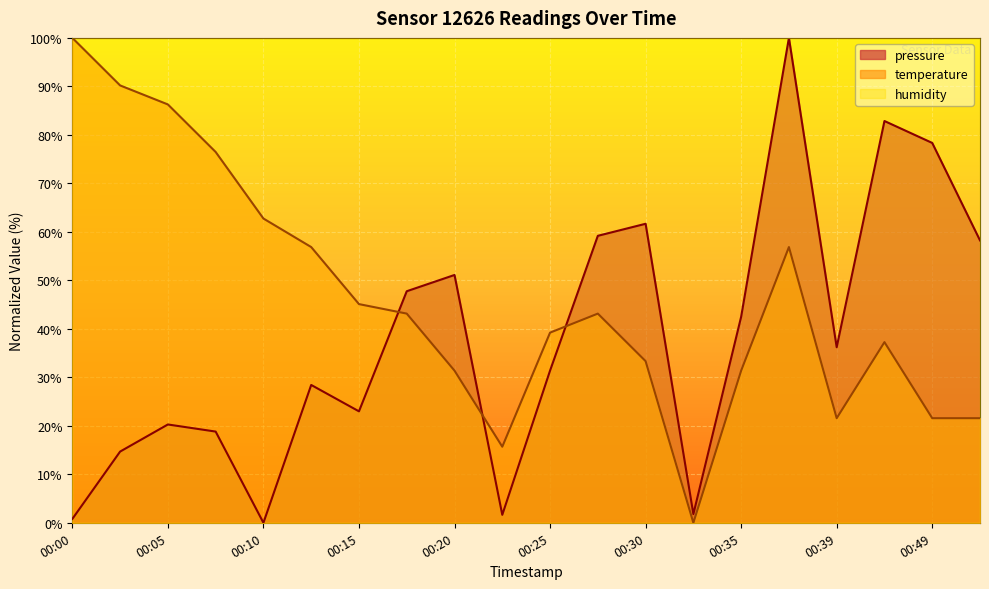

Count the number of categories in the chart.

20